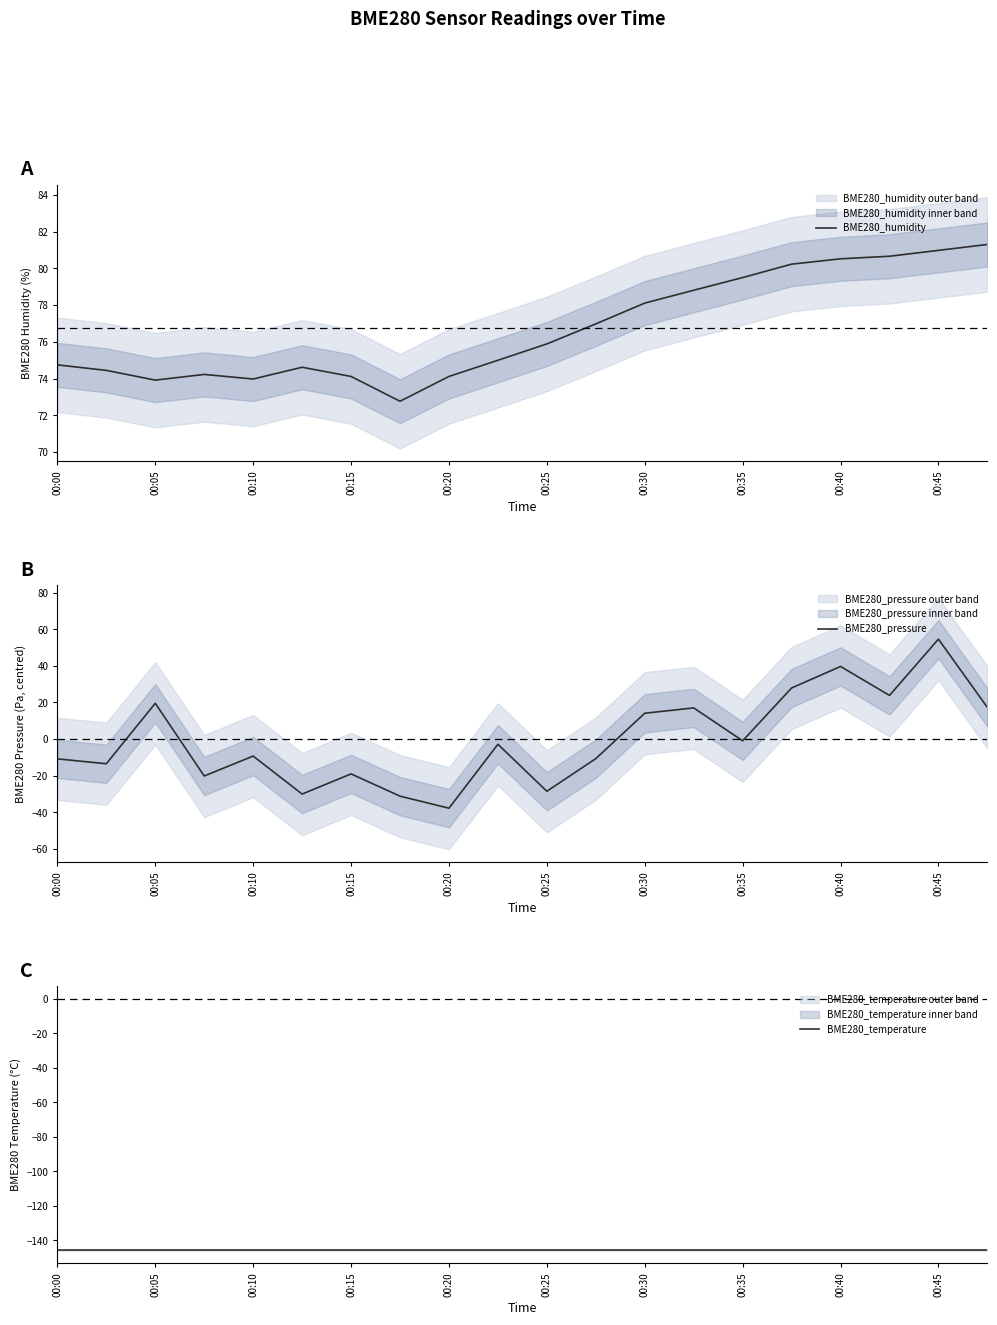

Is it true that BME280_humidity equals 20.3 at 00:35?

False